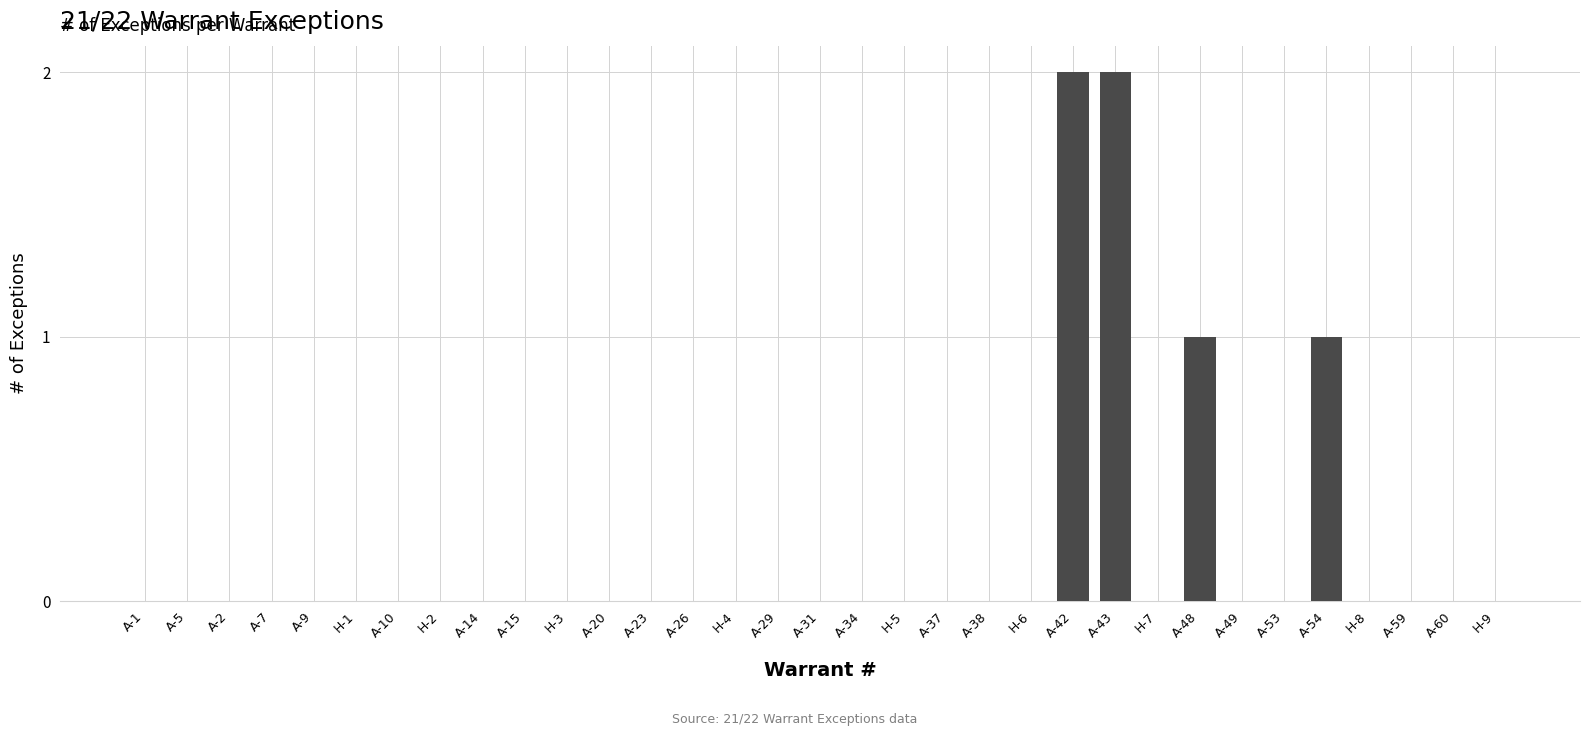

The chart shows a value of 0 at H-5. True or false?

True